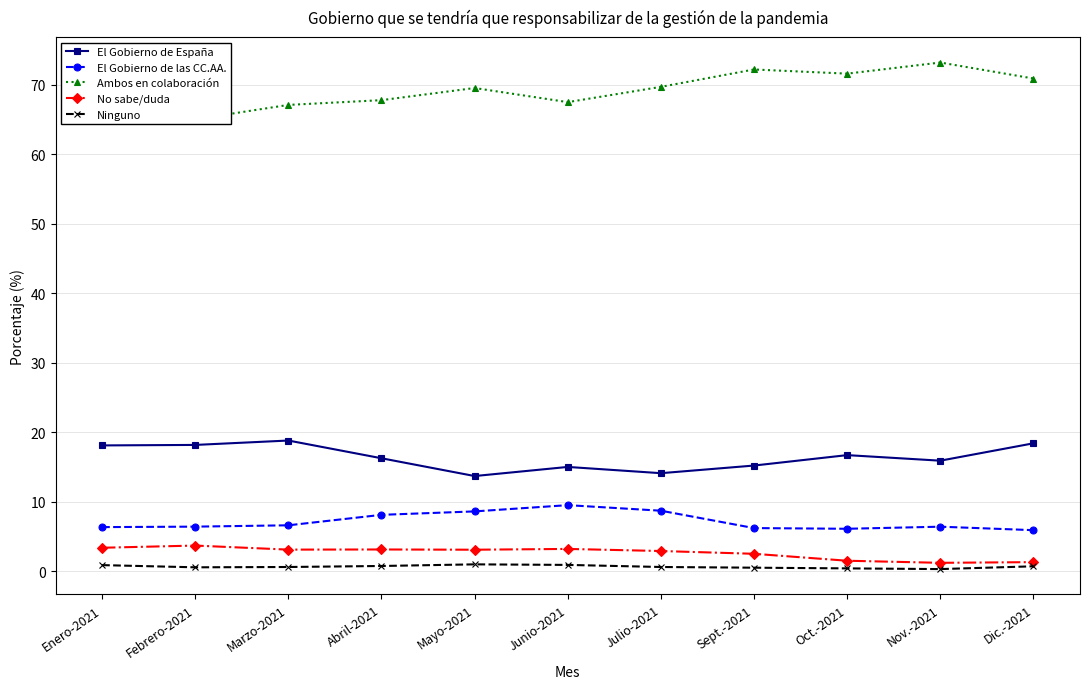

At which category does Ninguno reach its first local peak?

Mayo-2021